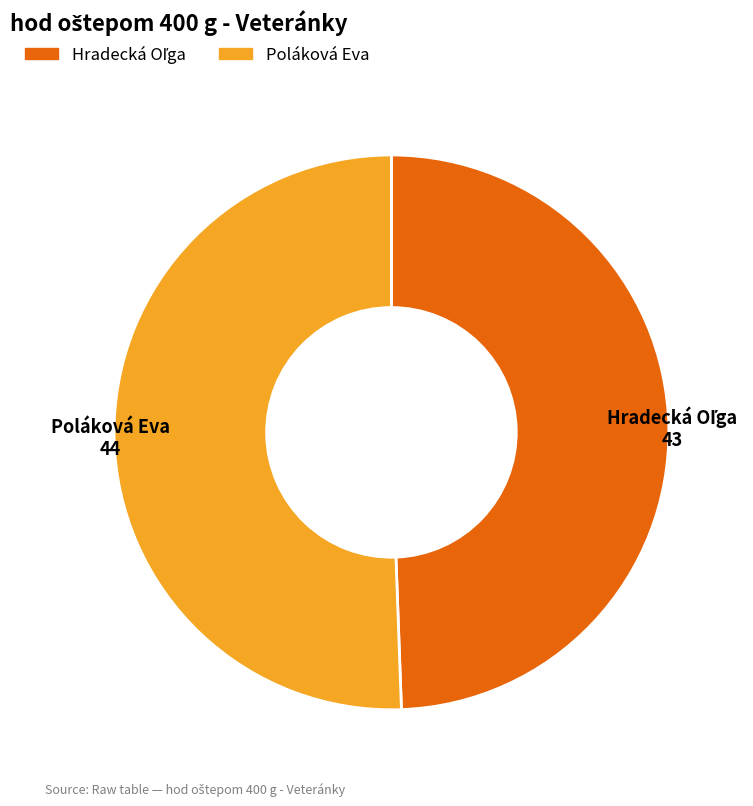

The Poláková Eva slice represents 40% of the pie. True or false?

False